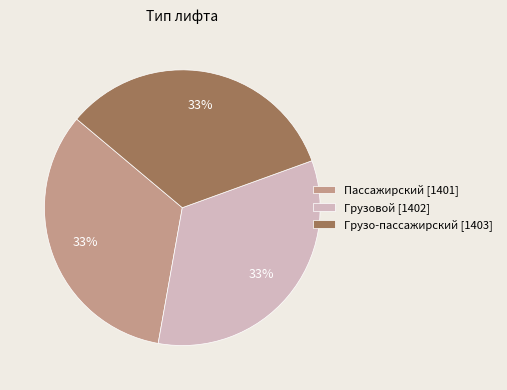

To the nearest percent, what portion does Грузовой represent?

33%